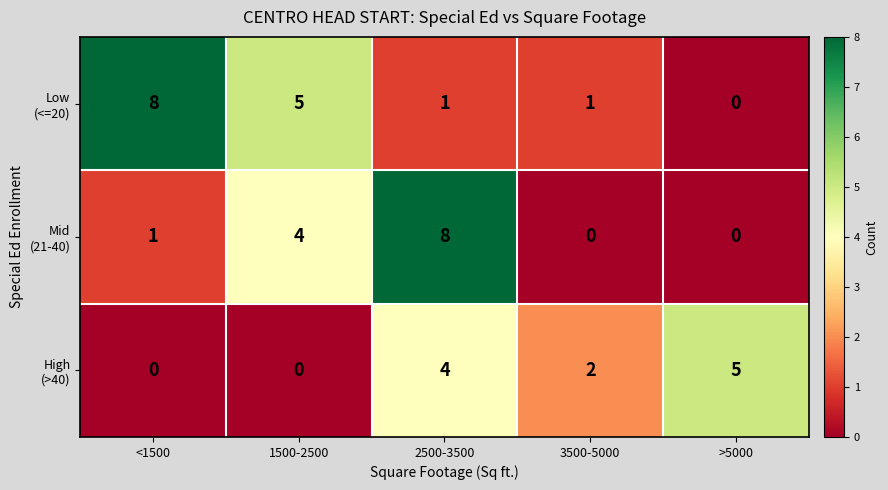

What is the spread (max minus min) of values at <1500?

8